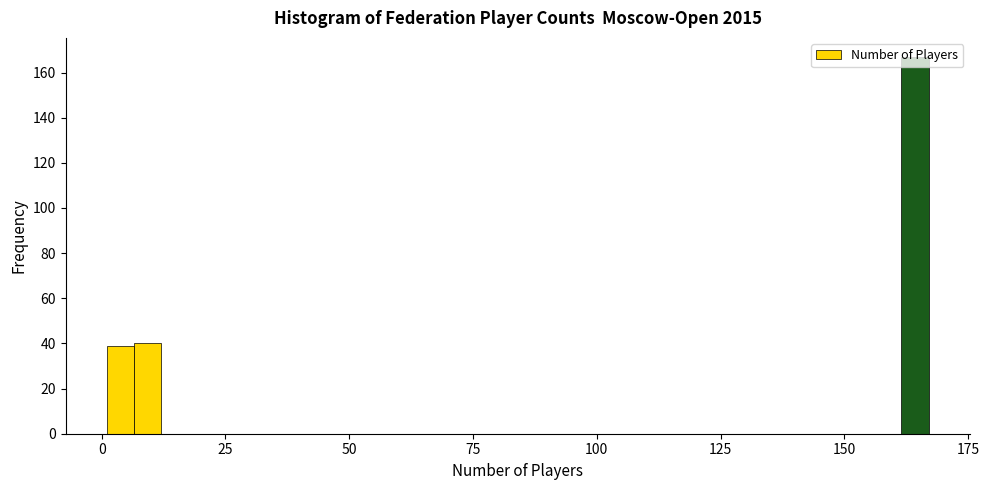

Read against the x-axis, roughly where is the centre of the tallest bar?

165